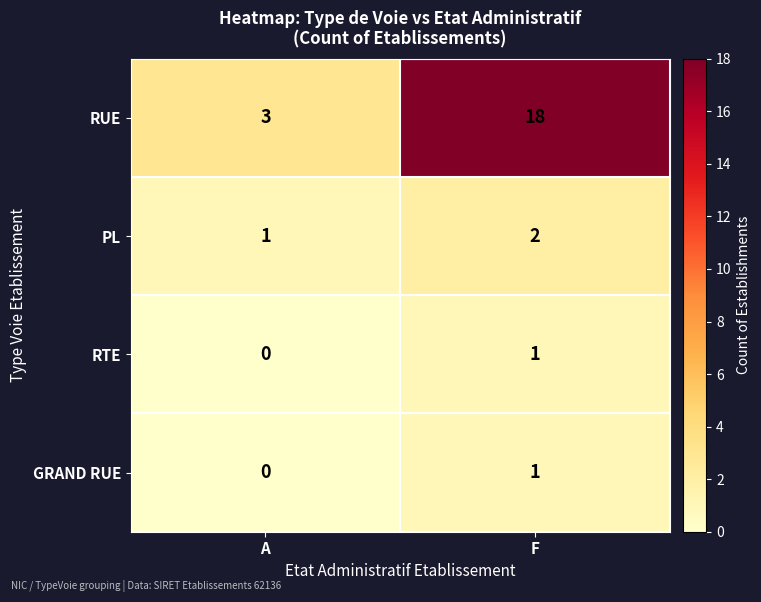

What is the difference between the maximum and minimum values in the RUE series?

15